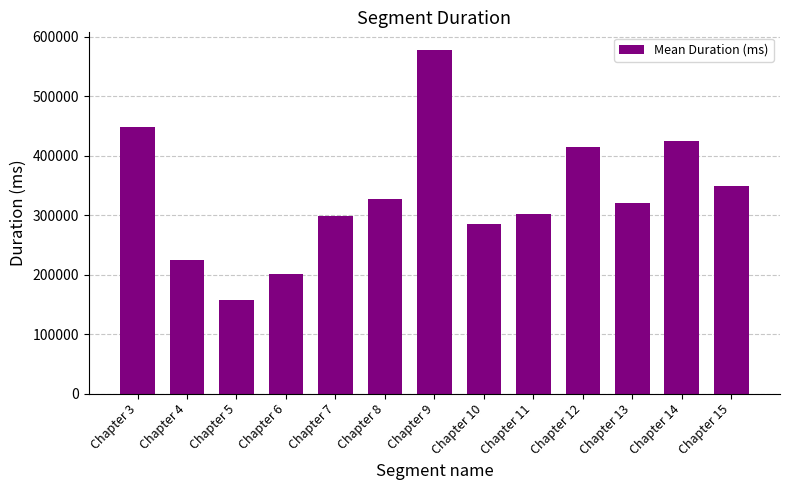

Reading left to right, transcribe all the data shown in this chart.

Chapter 3=447778	Chapter 4=224366	Chapter 5=157832	Chapter 6=200839	Chapter 7=297877	Chapter 8=327909	Chapter 9=578462	Chapter 10=285477	Chapter 11=301974	Chapter 12=414764	Chapter 13=320768	Chapter 14=423917	Chapter 15=349521